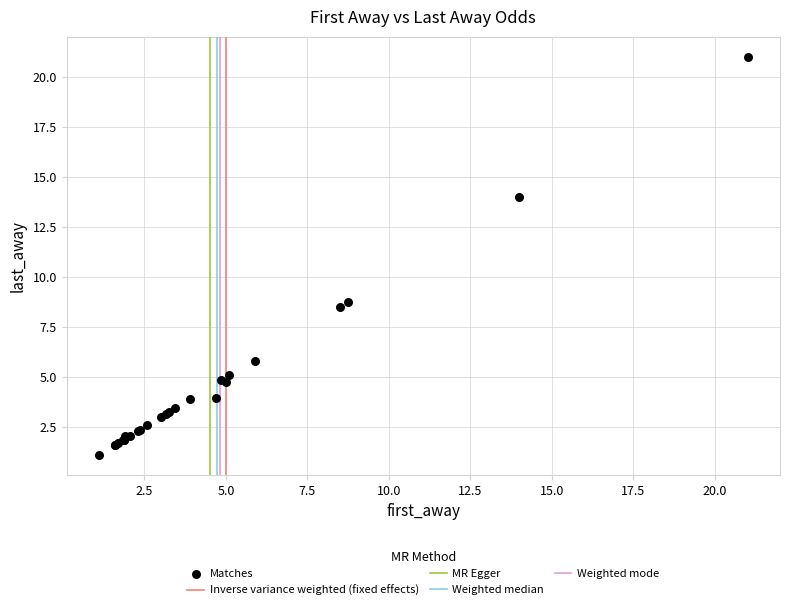

What Y value in the scatter plot is closest to 11?

8.8